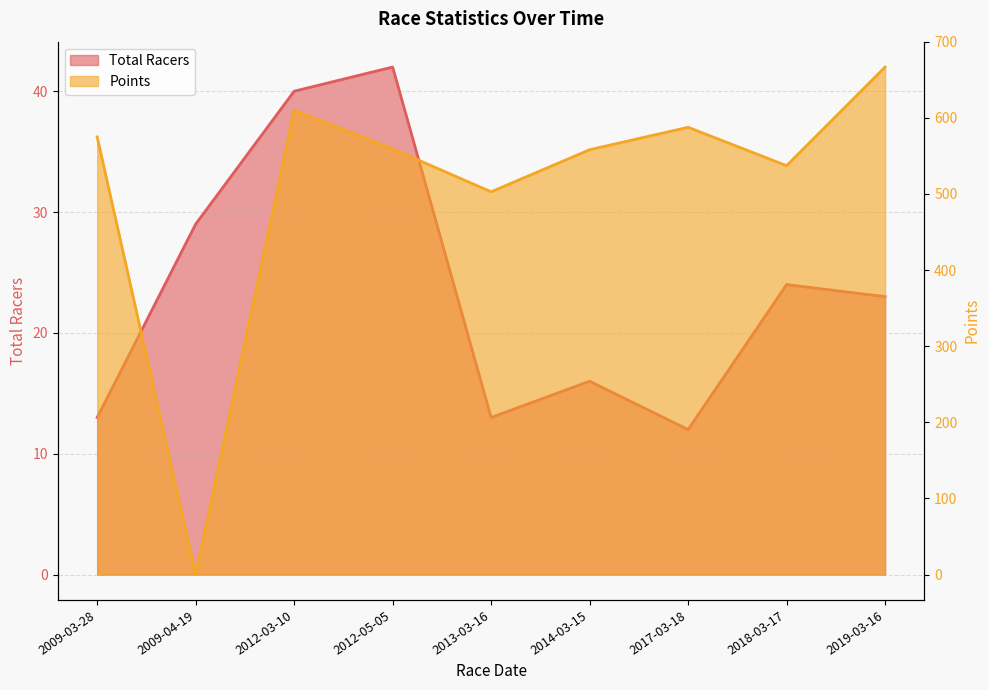

Read the Total Racers value at 2009-03-28.

13.0